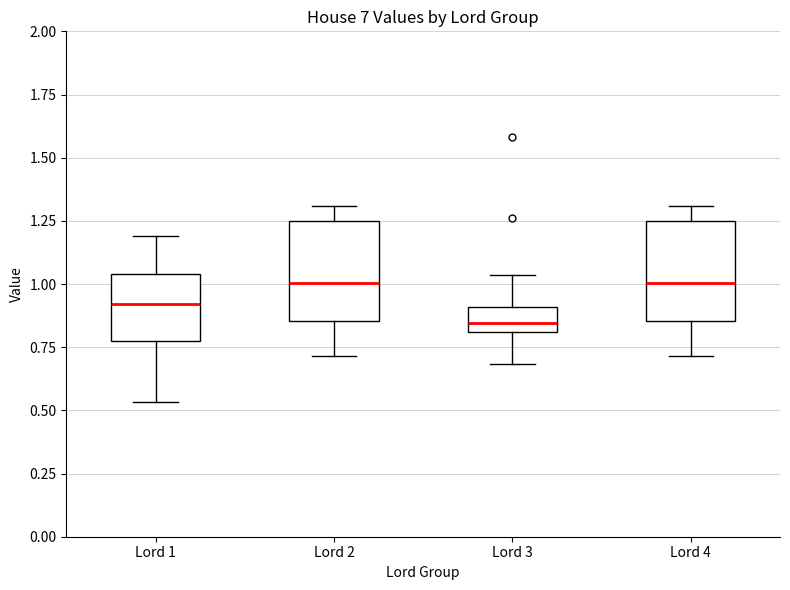

Reading left to right, transcribe this box plot: for each box, give where its median line is, the range the box spans, and where its two whiskers end, as read against the y-axis. The values are not printed on the chart, so give them approximately, as read against the axis.

Lord 1: median 0.90, box 0.80 to 1.05, whiskers 0.55 to 1.20
Lord 2: median 1.00, box 0.85 to 1.25, whiskers 0.70 to 1.30
Lord 3: median 0.85, box 0.80 to 0.90, whiskers 0.70 to 1.05
Lord 4: median 1.00, box 0.85 to 1.25, whiskers 0.70 to 1.30